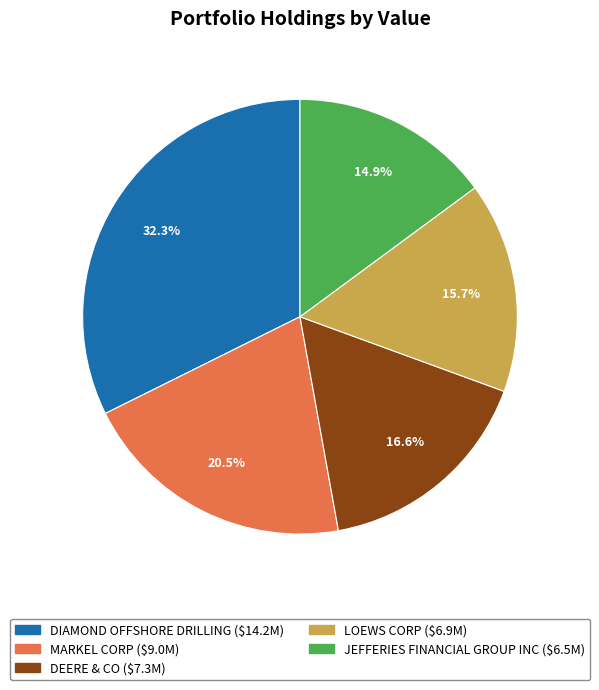

Approximately how many times larger is the value at DEERE & CO compared to LOEWS CORP?

1.1